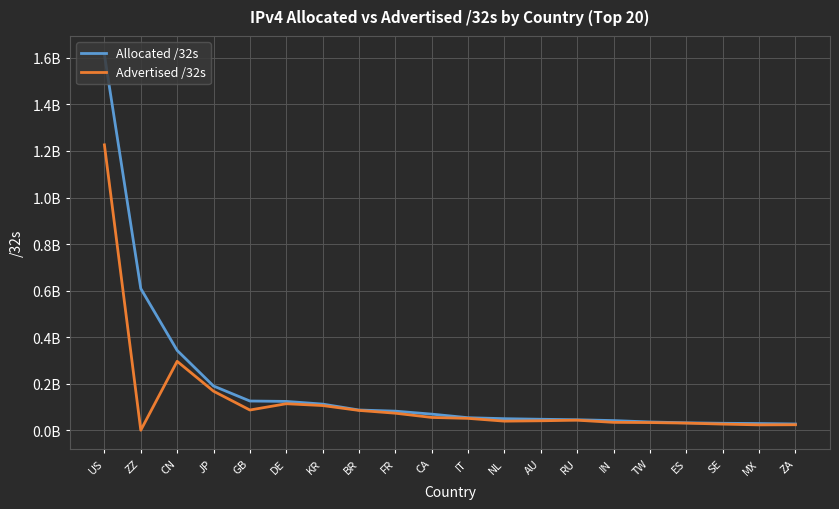

What is the average value of the Allocated /32s series?

187429768